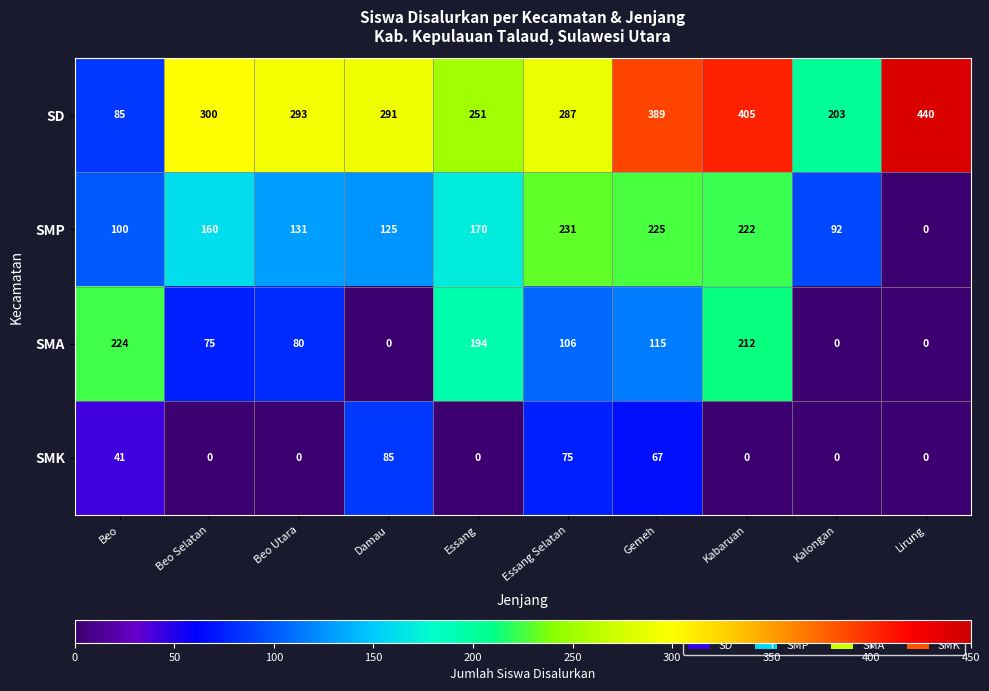

At which label does SMA first exceed 106?

Beo